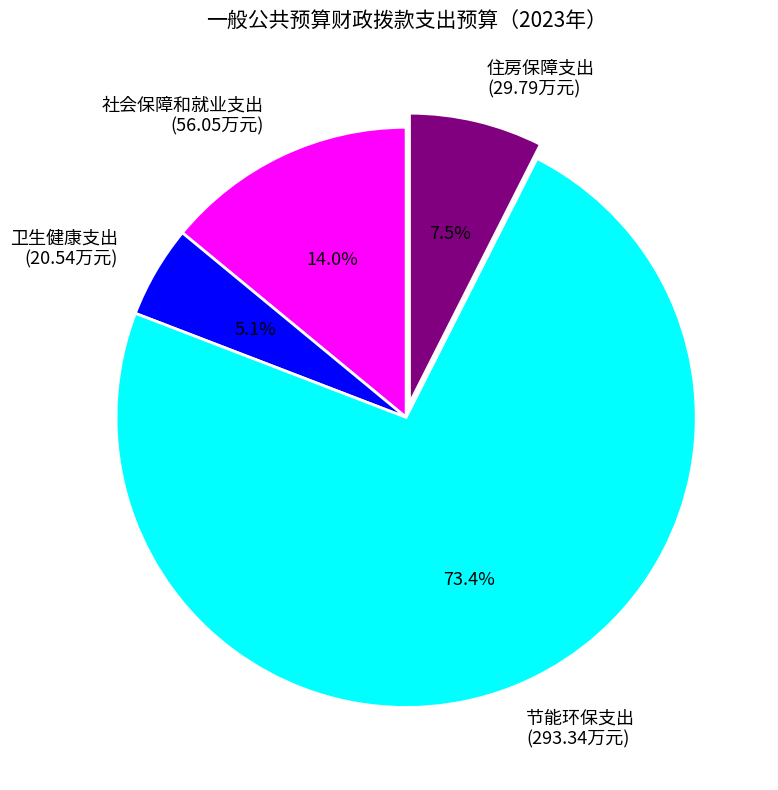

How many segments does this pie chart have?

4